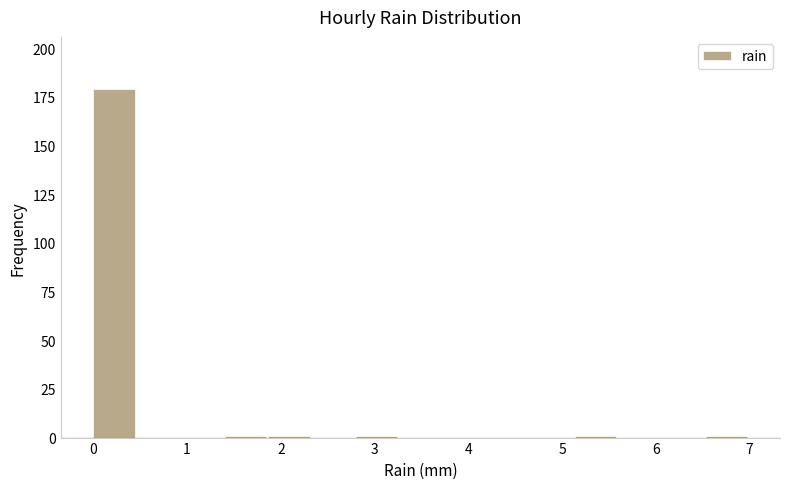

Which range on the x-axis has the tallest bar?

0.0 to 0.5